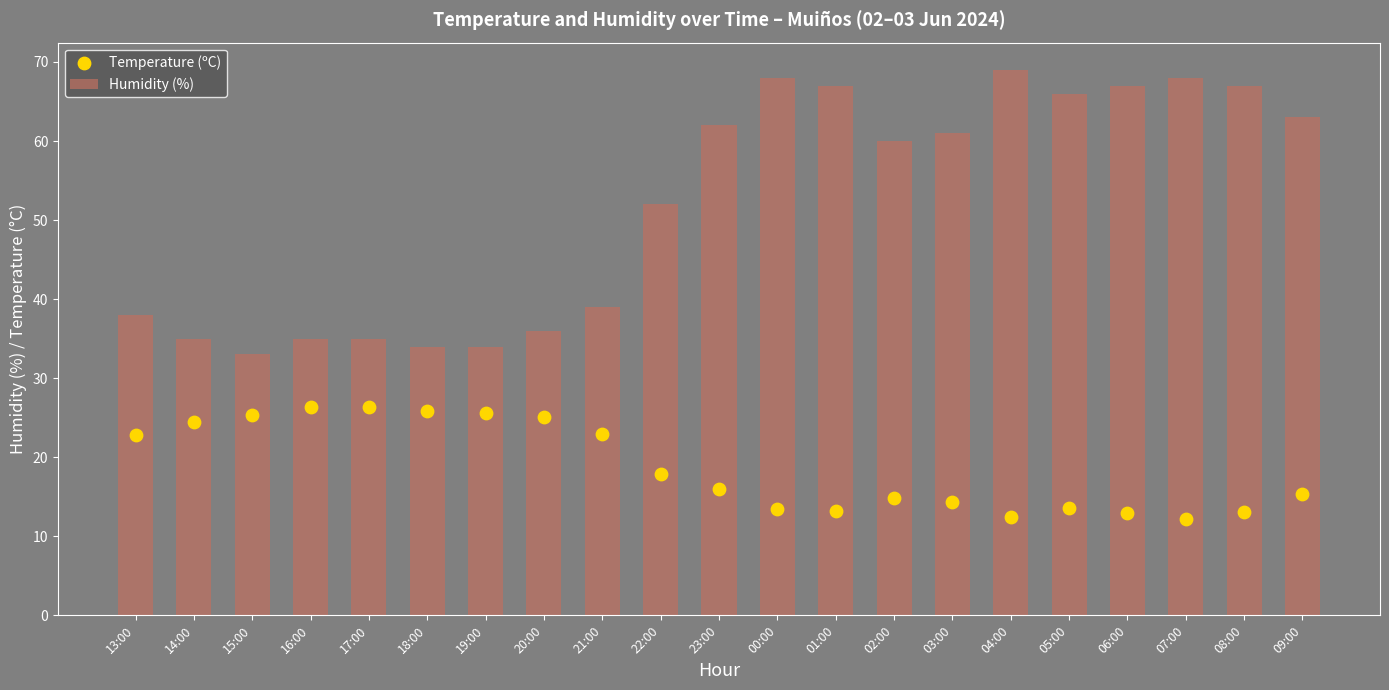

Which series reaches the minimum Y coordinate?

Temperature (ºC)